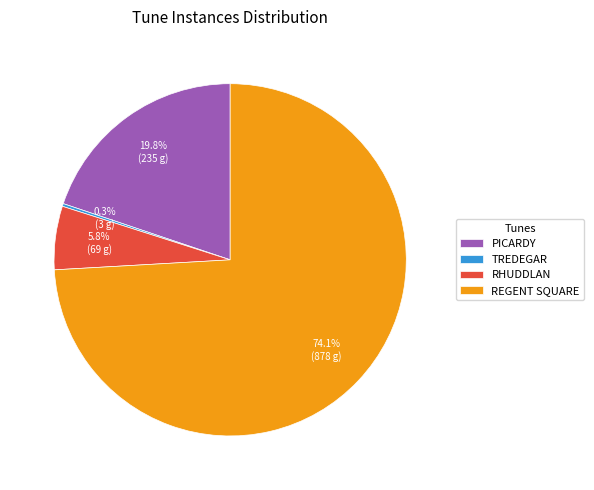

To the nearest percent, what is the difference between the REGENT SQUARE and RHUDDLAN slice percentages?

68%